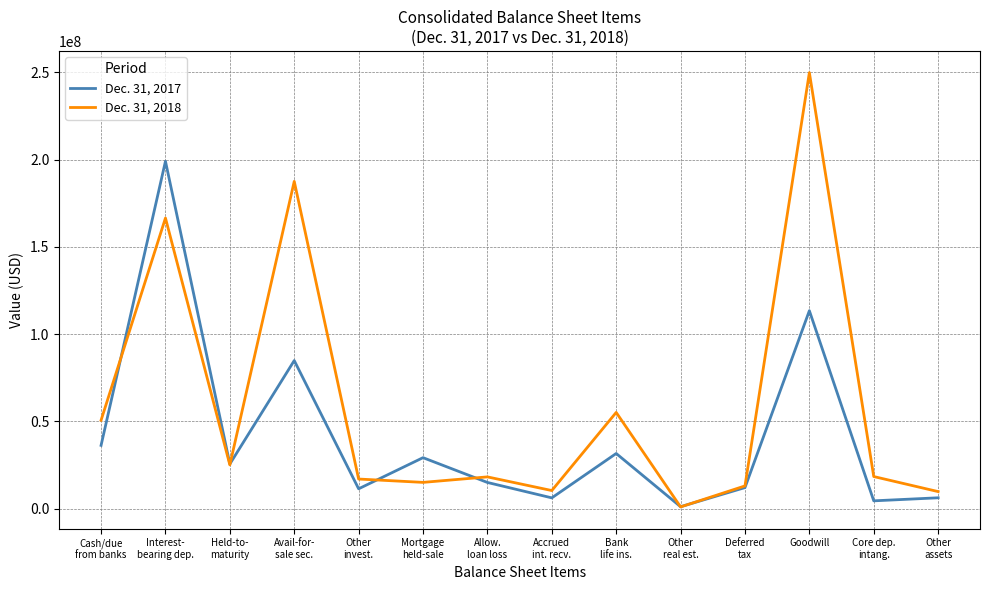

At which label does Dec. 31, 2017 reach its peak?

Interest-
bearing dep.